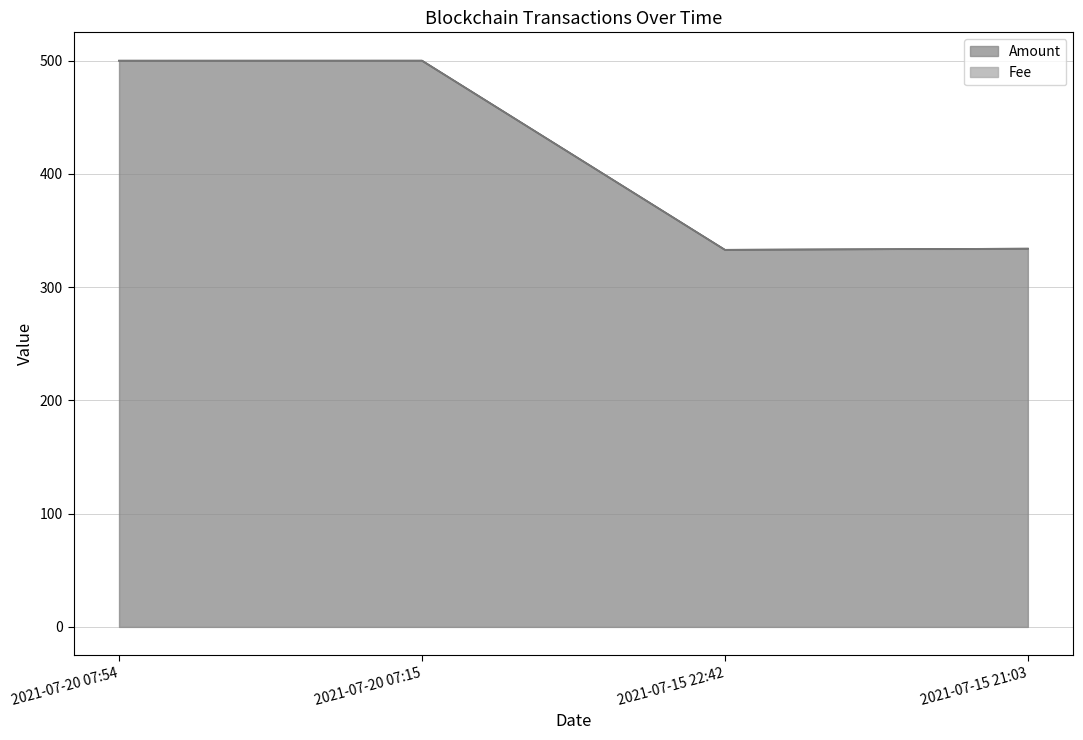

How many data points does each series have?

4